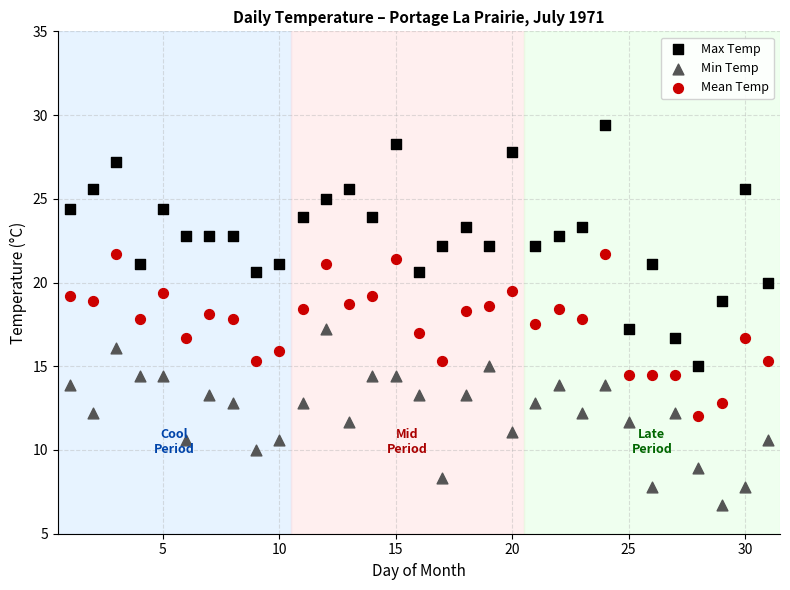

Which series contains the lowest Y value?

Min Temp